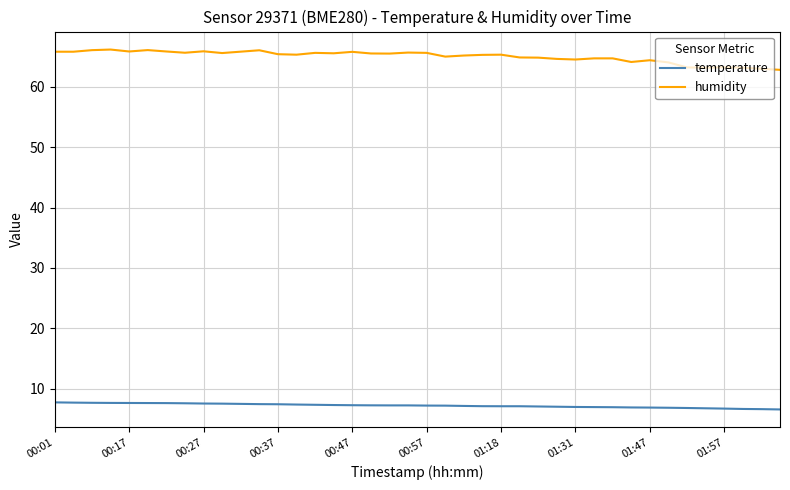

Which series has the largest total across all categories?

humidity